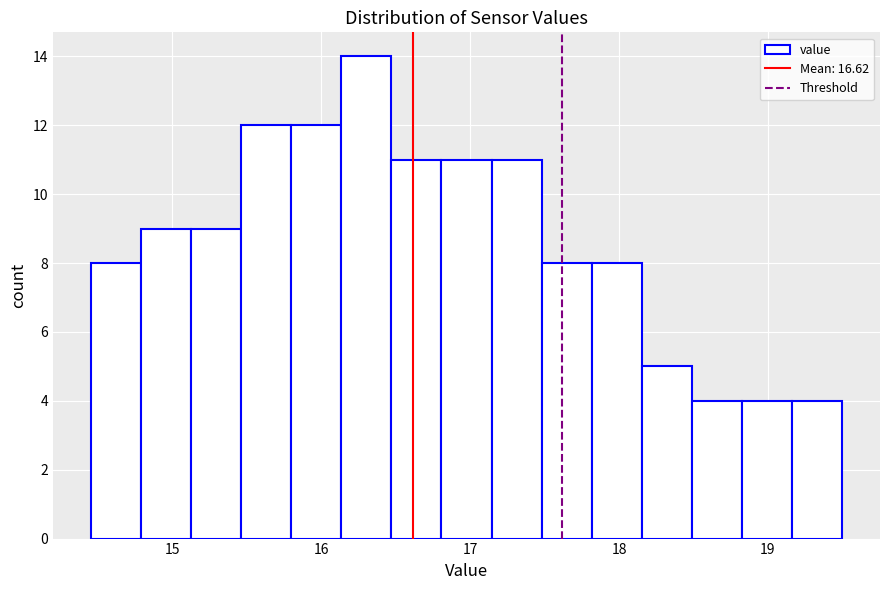

Read against the x-axis, roughly where is the centre of the tallest bar?

16.3